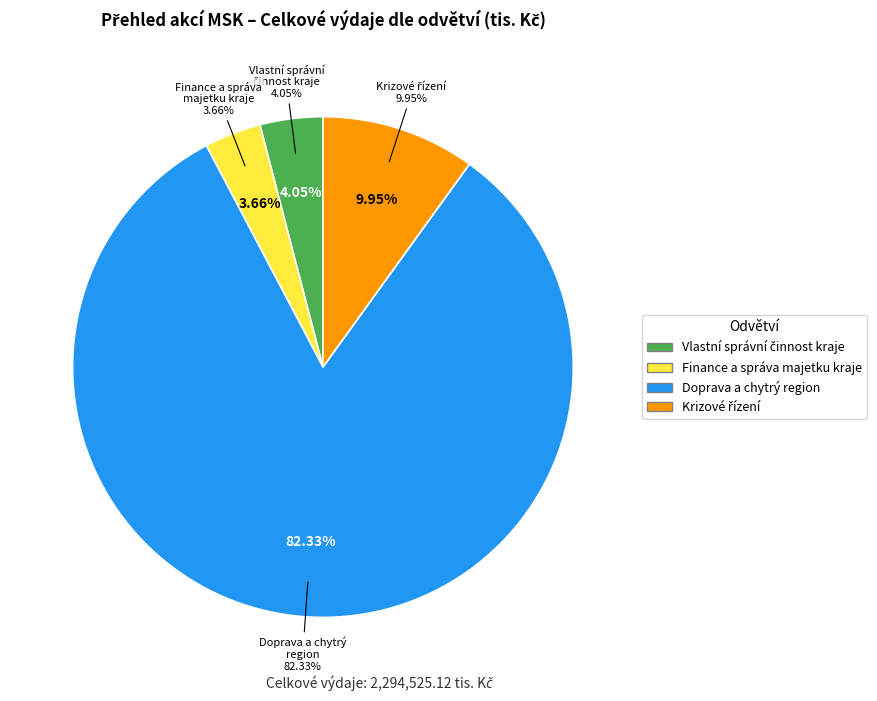

Is ODVĚTVÍ FINANCE A SPRÁVA MAJETKU KRAJE the majority of the pie?

No